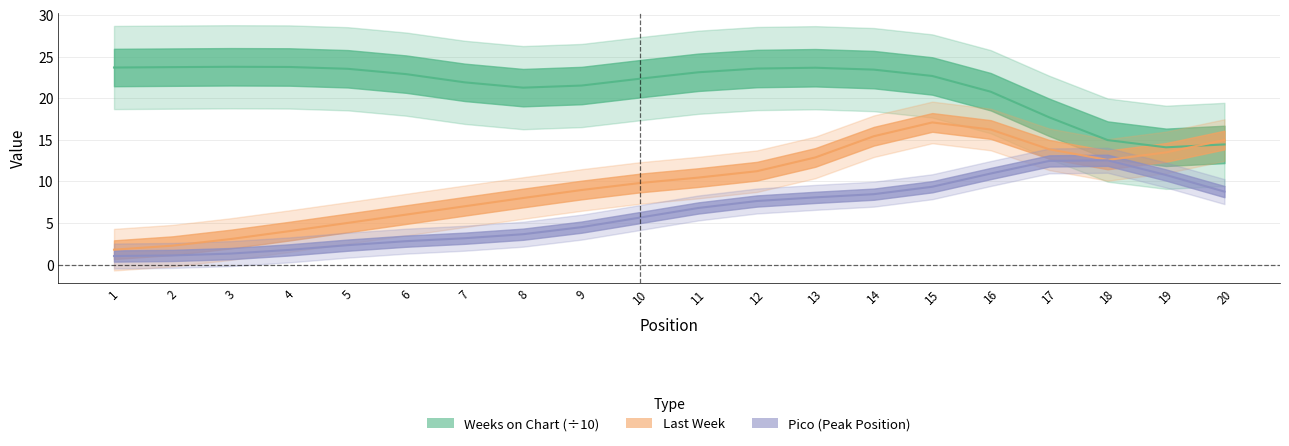

Between 6 and 16, which series saw the biggest shift?

Last Week